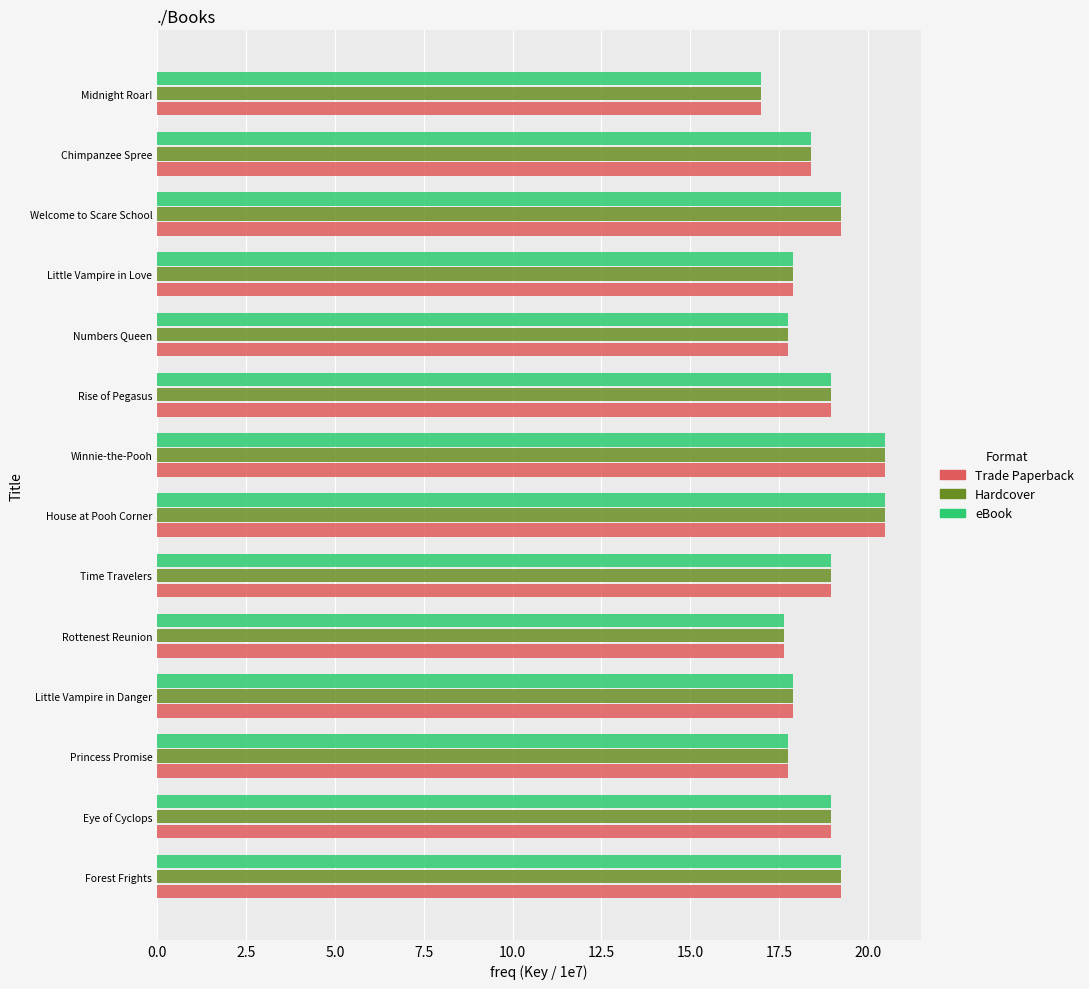

What is the sum of the Trade Paperback values at Rise of Pegasus and Princess Promise?

36.7